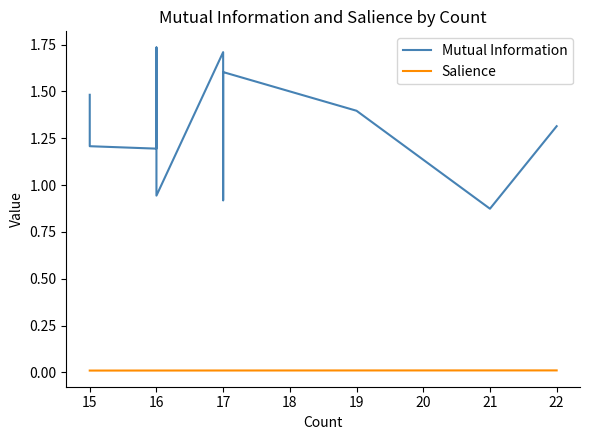

Which series changed the most between 13 and 14?

Mutual Information